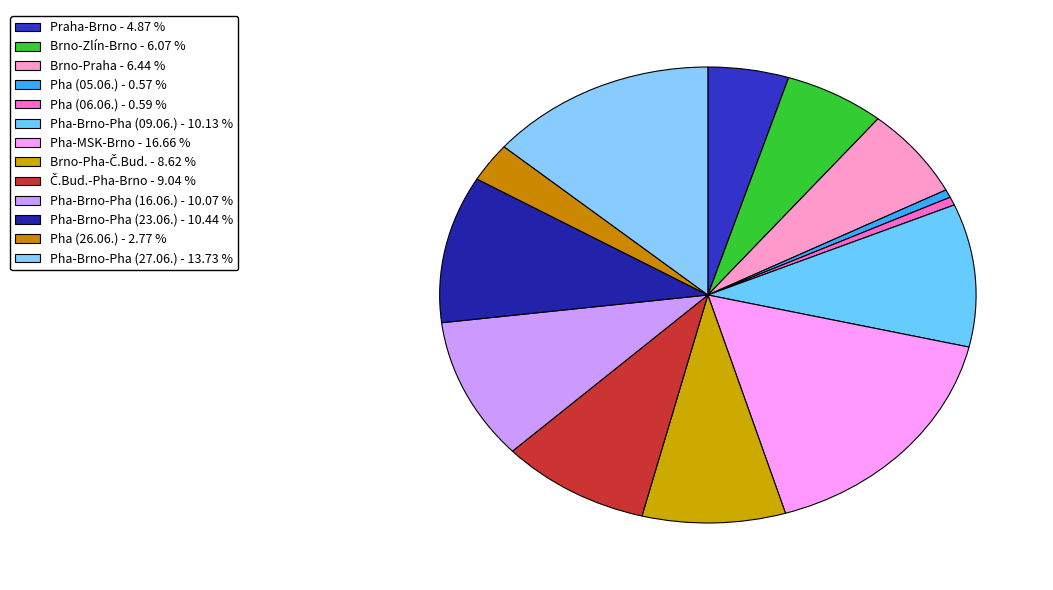

What percentage is the Pha-MSK-Brno slice, to the nearest percent?

17%